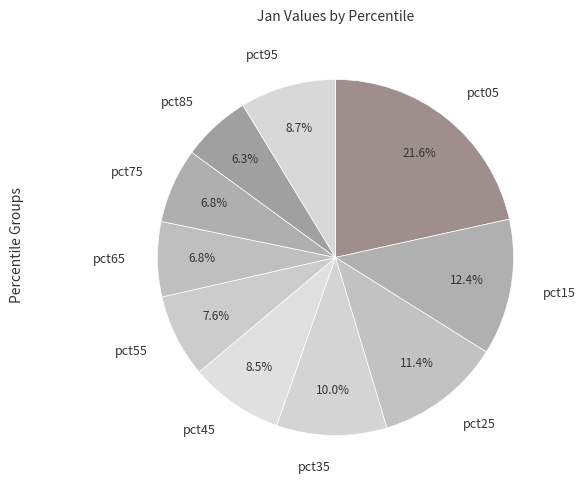

How many slices are in this pie chart?

10